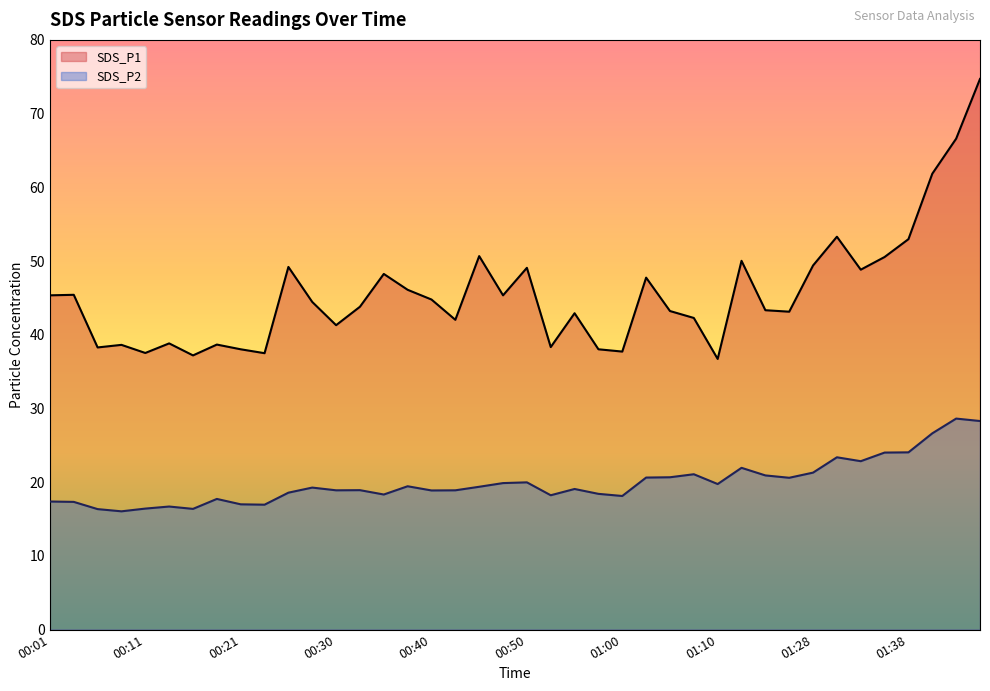

How many data points in SDS_P1 are above 44?

20